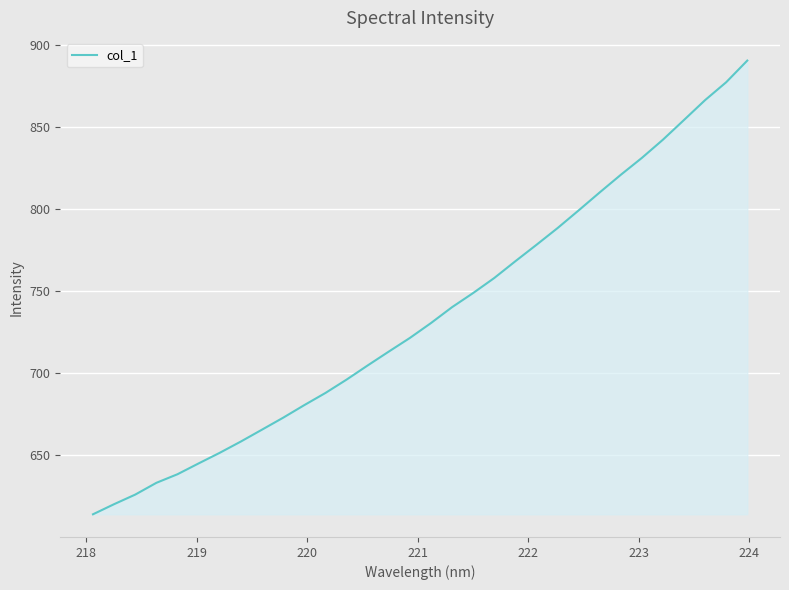

What is the maximum value shown in the chart?

890.8